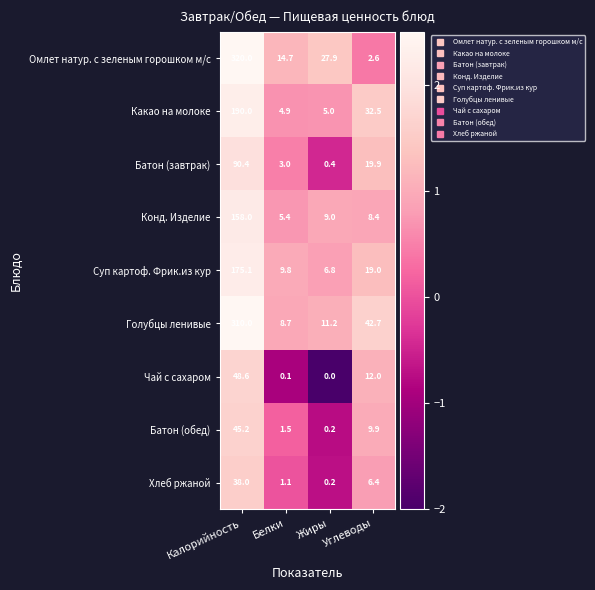

Which series changed the most between Калорийность and Белки?

Омлет натур. с зеленым горошком м/с